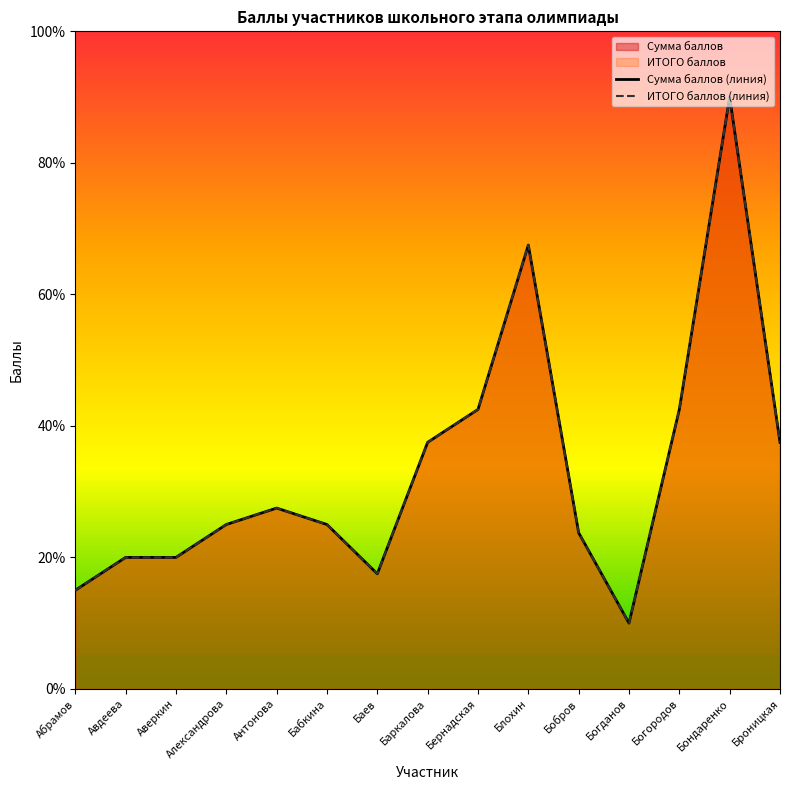

Which series has the largest total across all categories?

Сумма баллов